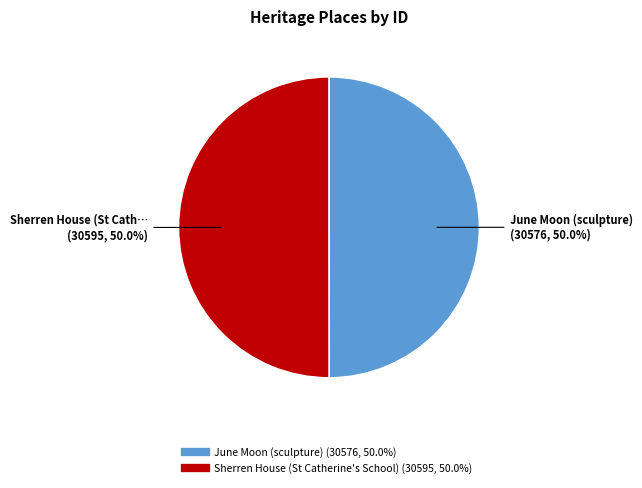

Approximately how many times larger is the value at June Moon (sculpture) compared to Sherren House (St Catherine's School)?

1.0